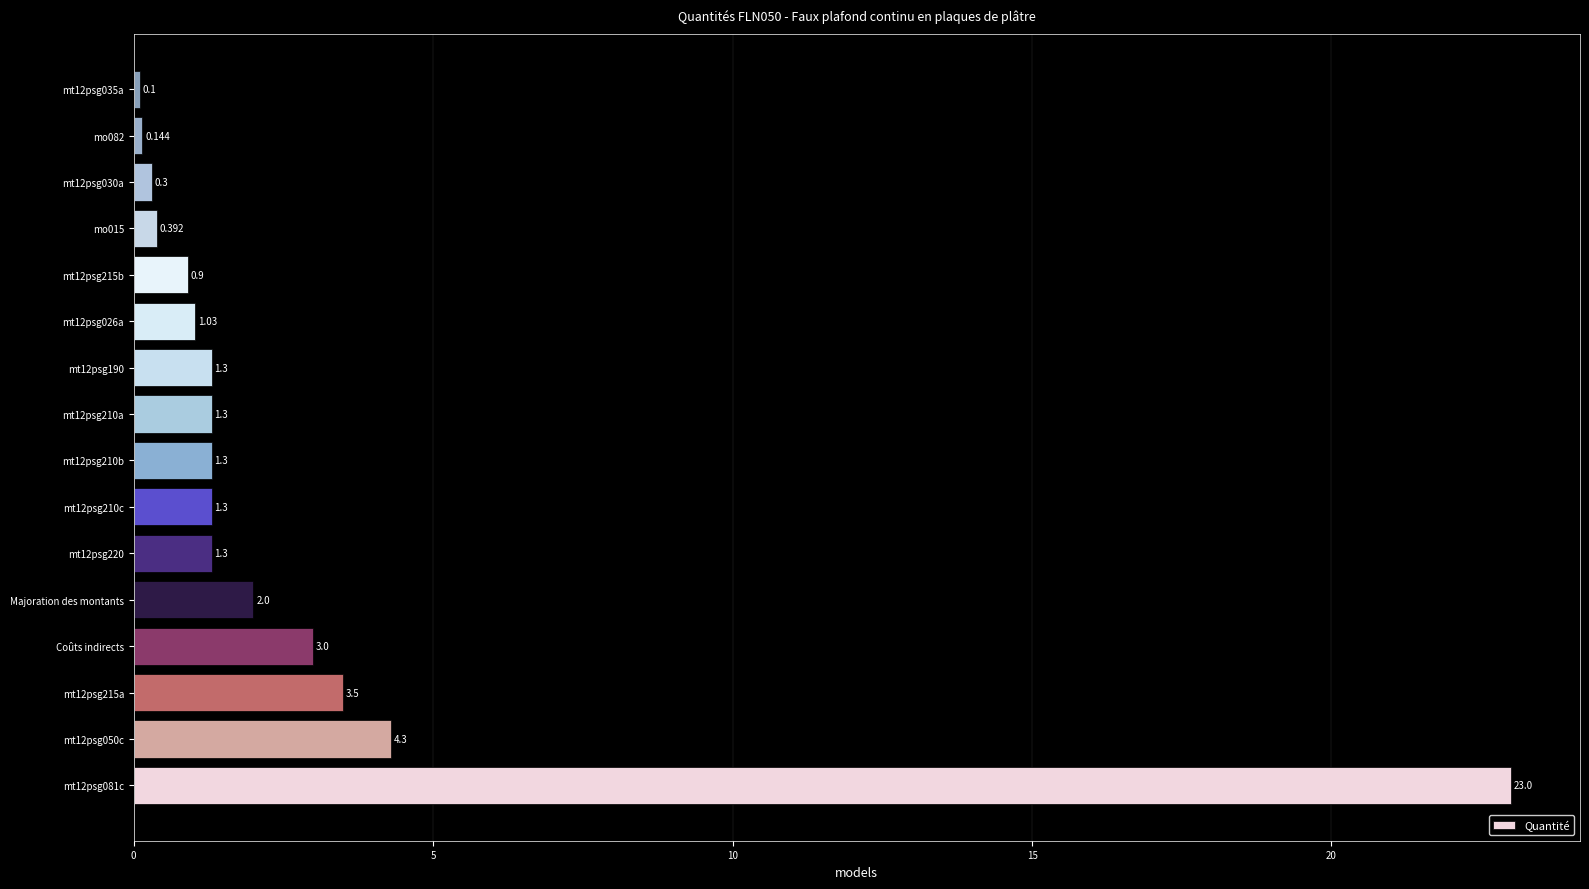

Does the chart contain any negative values?

No